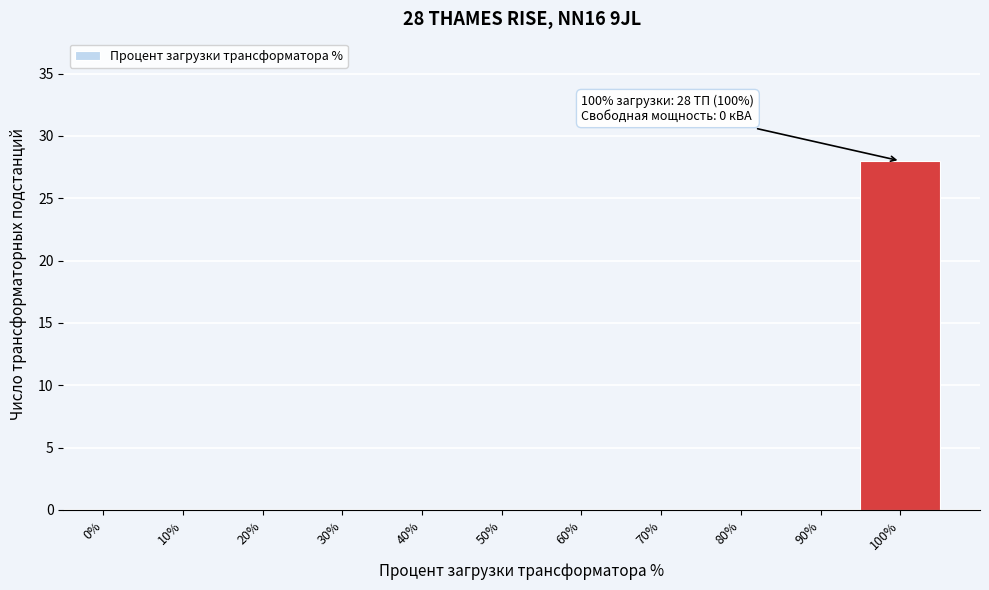

Reading left to right, what are all the values shown in this chart?

0%=0	10%=0	20%=0	30%=0	40%=0	50%=0	60%=0	70%=0	80%=0	90%=0	100%=28